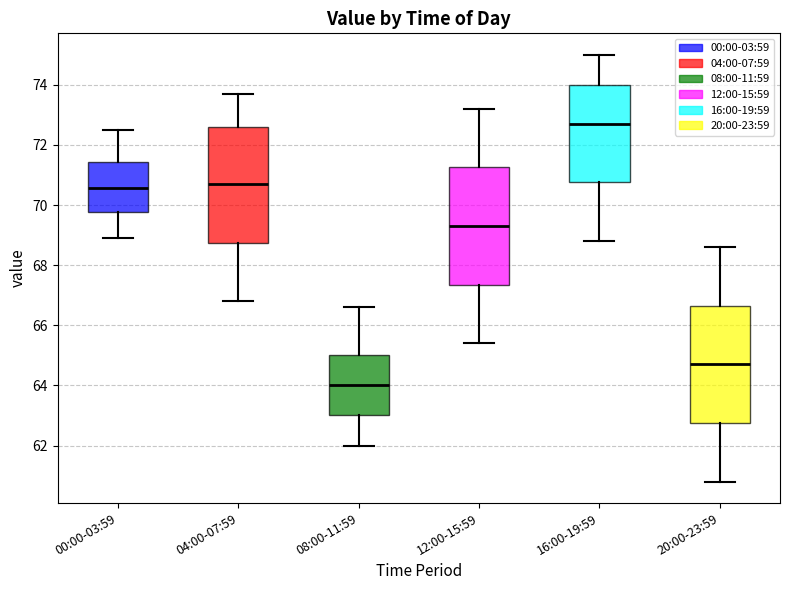

Which box has the lowest median line?

08:00-11:59